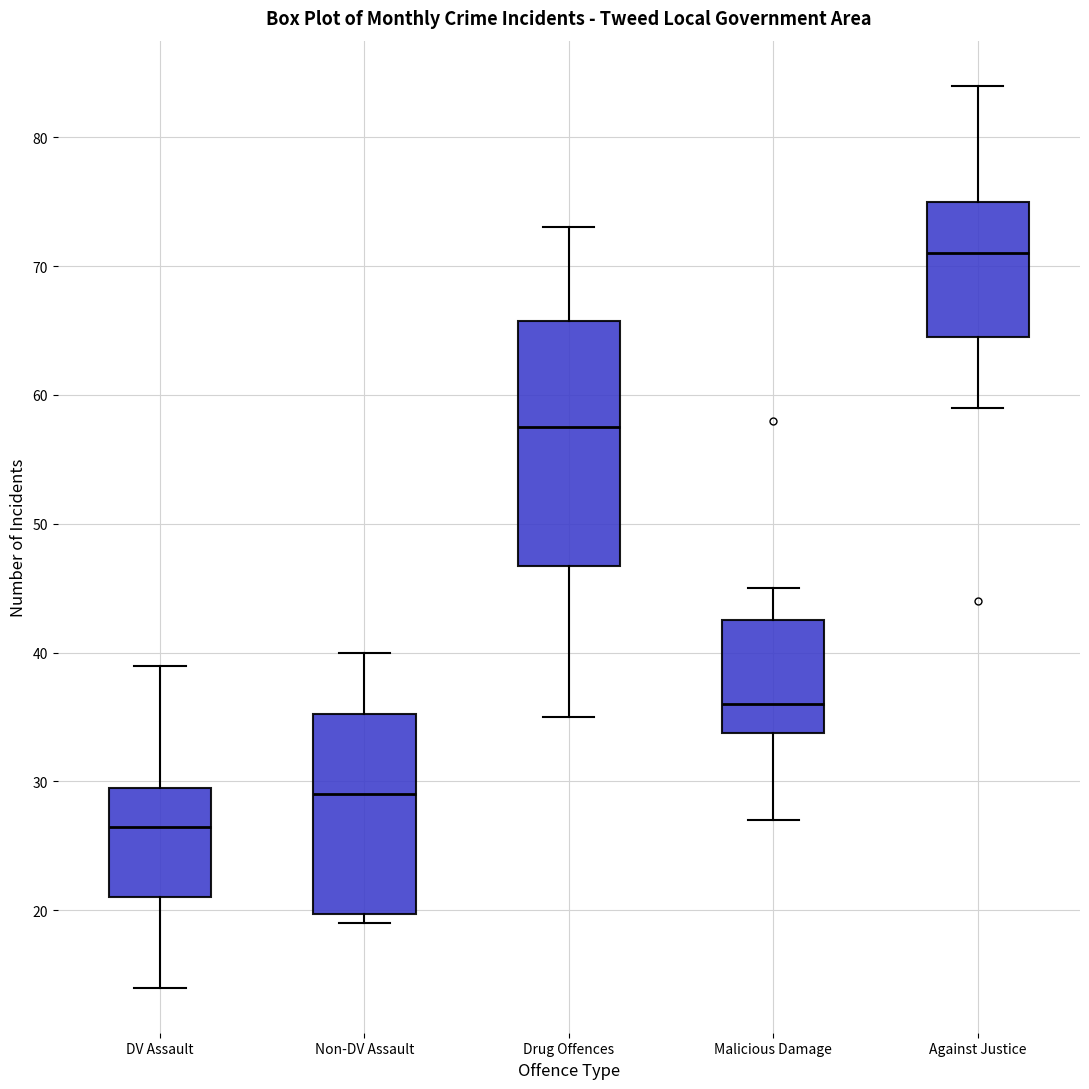

Reading left to right, read every box against the y-axis: the position of its median line, the range the box covers, and the ends of its whiskers. The values are not printed on the chart, so give them approximately, as read against the axis.

DV Assault: median 27, box 21 to 30, whiskers 14 to 39
Non-DV Assault: median 29, box 20 to 35, whiskers 19 to 40
Drug Offences: median 58, box 47 to 66, whiskers 35 to 73
Malicious Damage: median 36, box 34 to 43, whiskers 27 to 45
Against Justice: median 71, box 65 to 75, whiskers 59 to 84